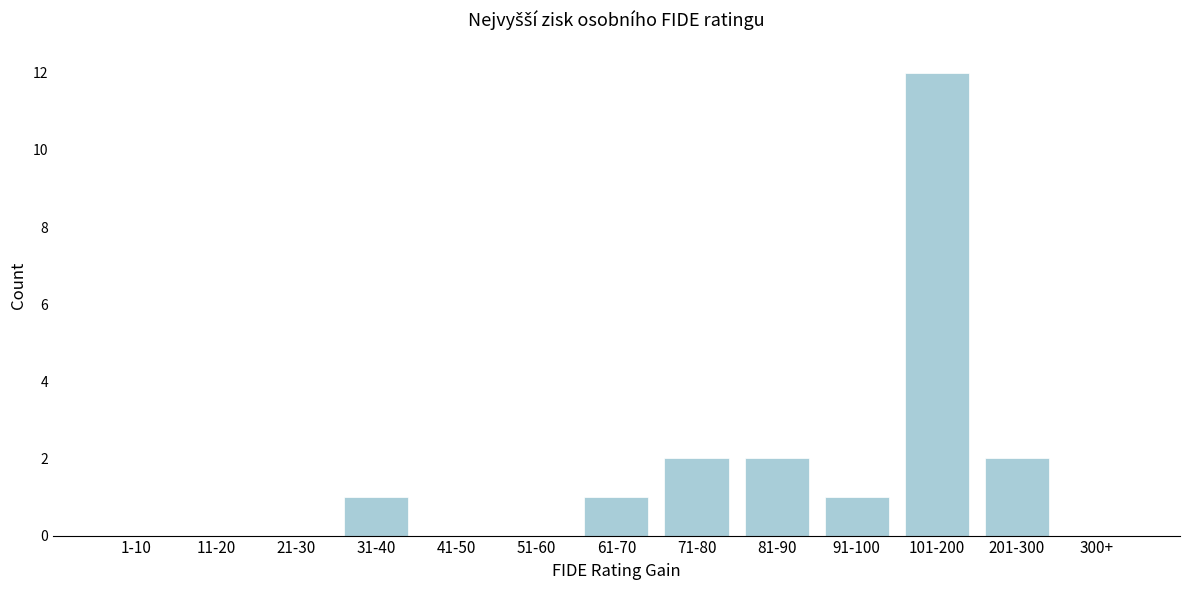

Reading left to right, extract all data points from this chart.

1-10=0	11-20=0	21-30=0	31-40=1	41-50=0	51-60=0	61-70=1	71-80=2	81-90=2	91-100=1	101-200=12	201-300=2	300+=0